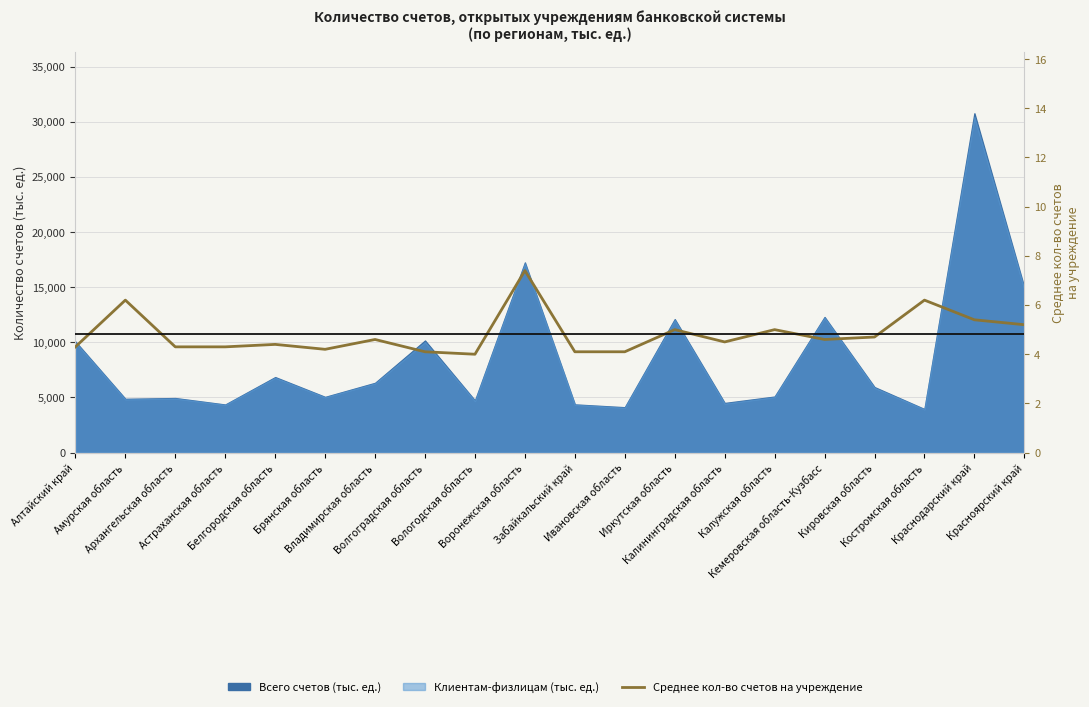

The chart shows a value of 4.5 at Калининградская область. True or false?

True